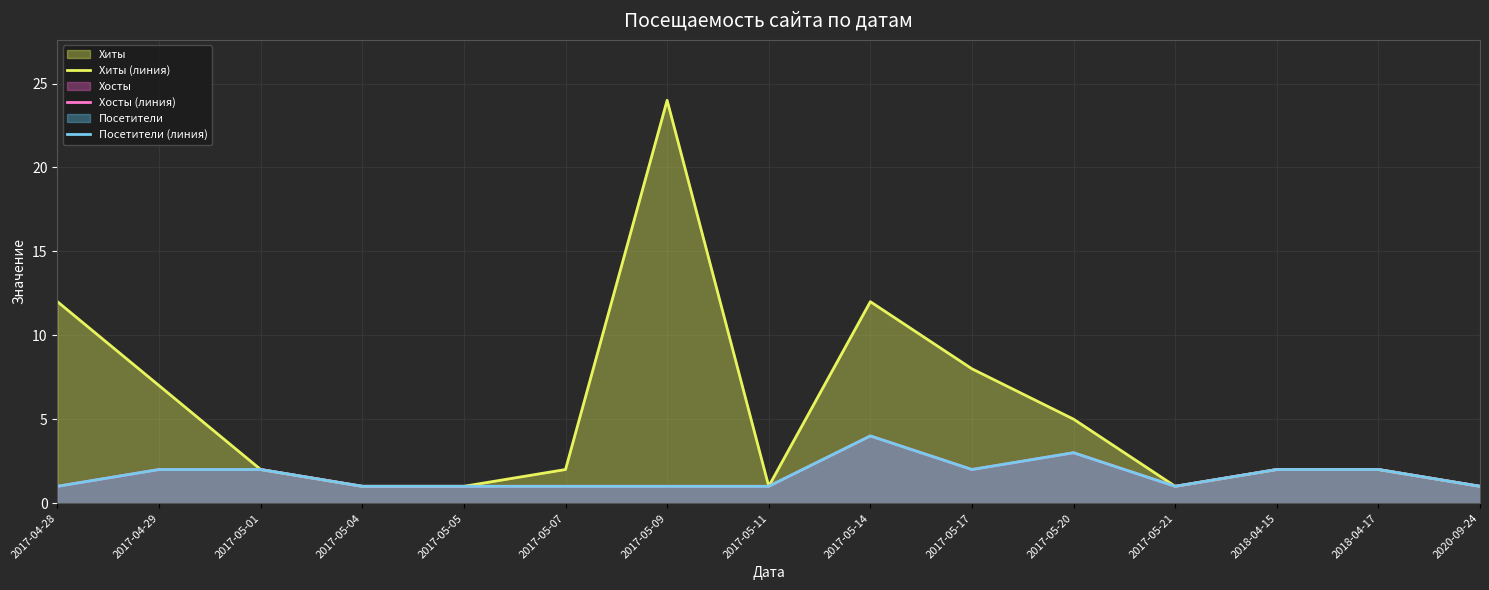

Is it true that Хосты (линия) equals 2 at 2017-05-01?

True